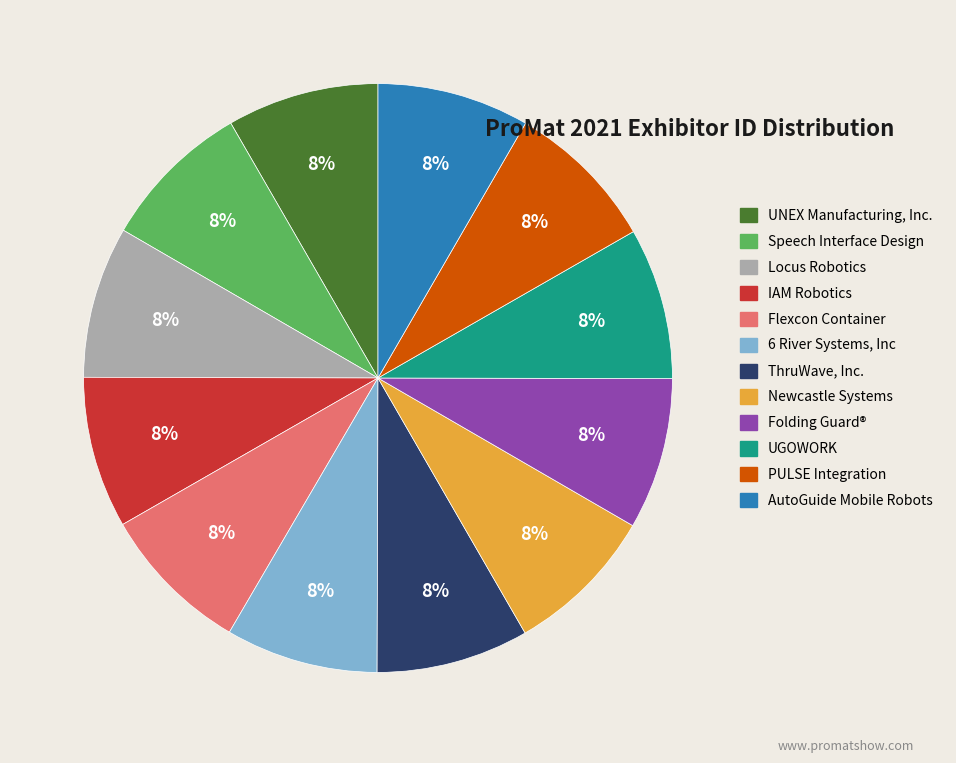

Approximately how many times larger is the value at UGOWORK compared to PULSE Integration?

1.0